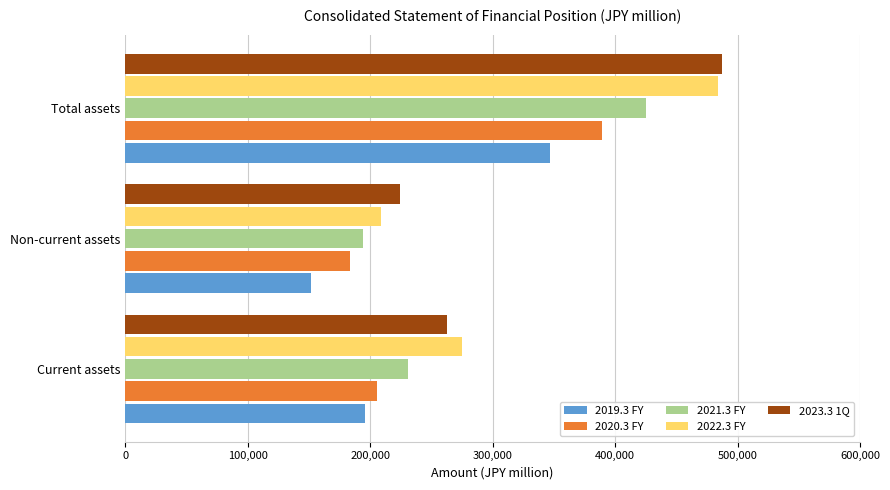

At which category is the sum across all series the highest?

Total assets